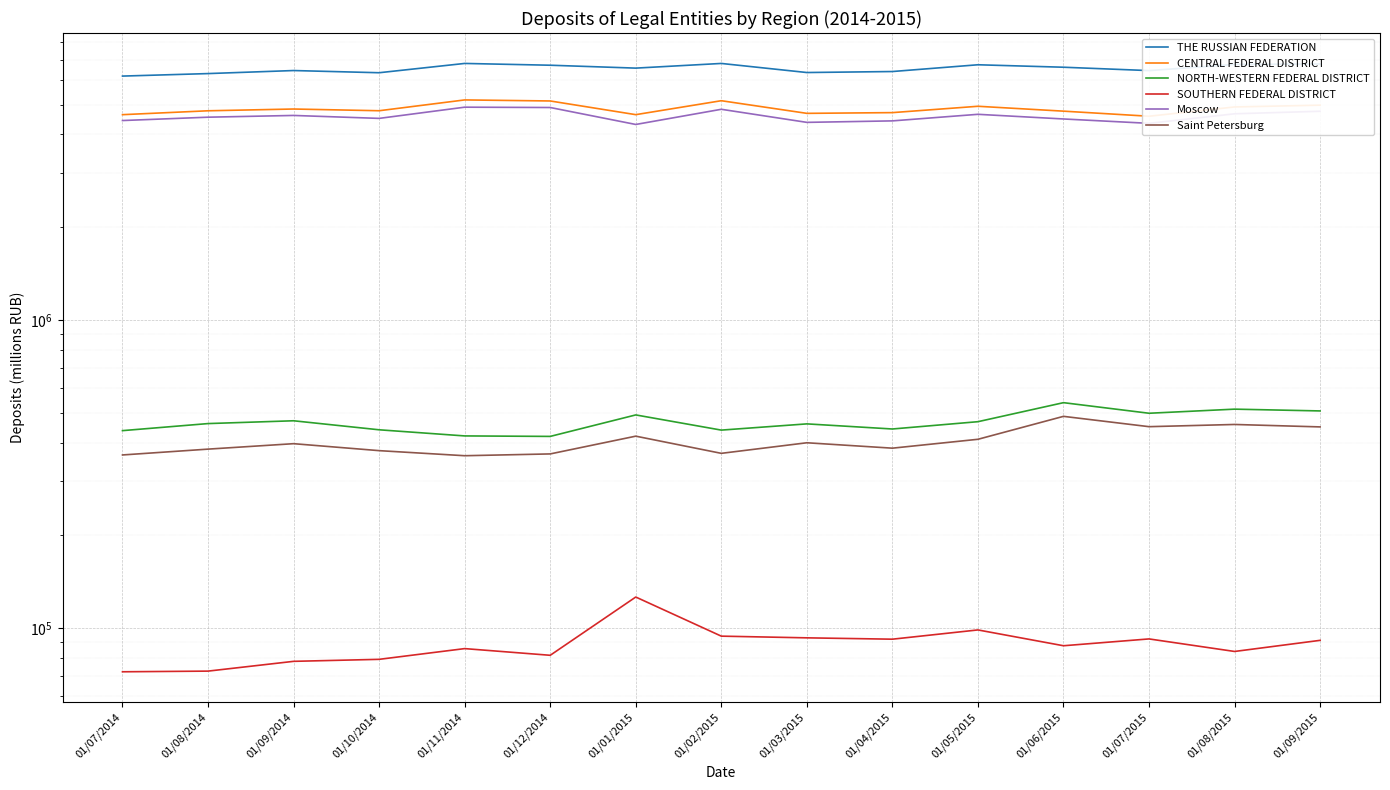

True or false: CENTRAL FEDERAL DISTRICT and Moscow intersect in this chart.

False